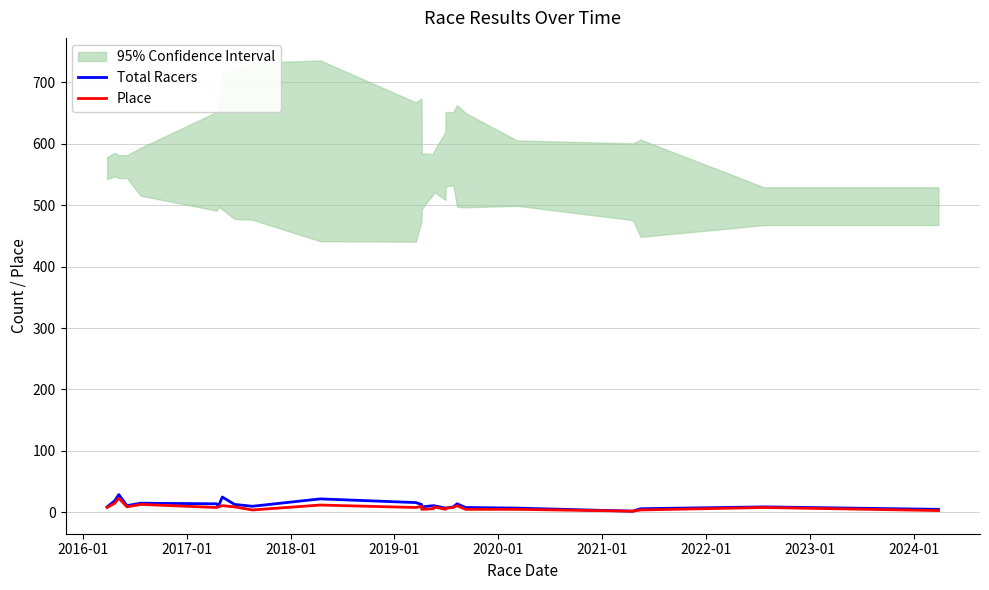

True or false: Place and Total Racers intersect in this chart.

False